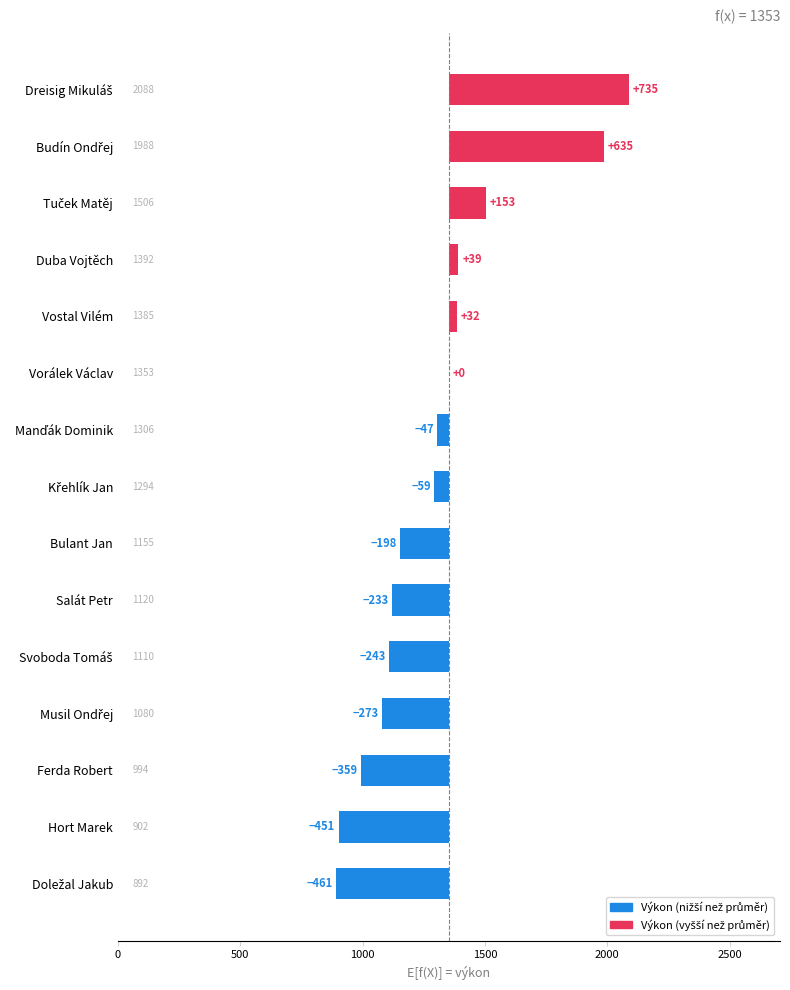

At which category does the chart reach its minimum across all series?

Doležal Jakub